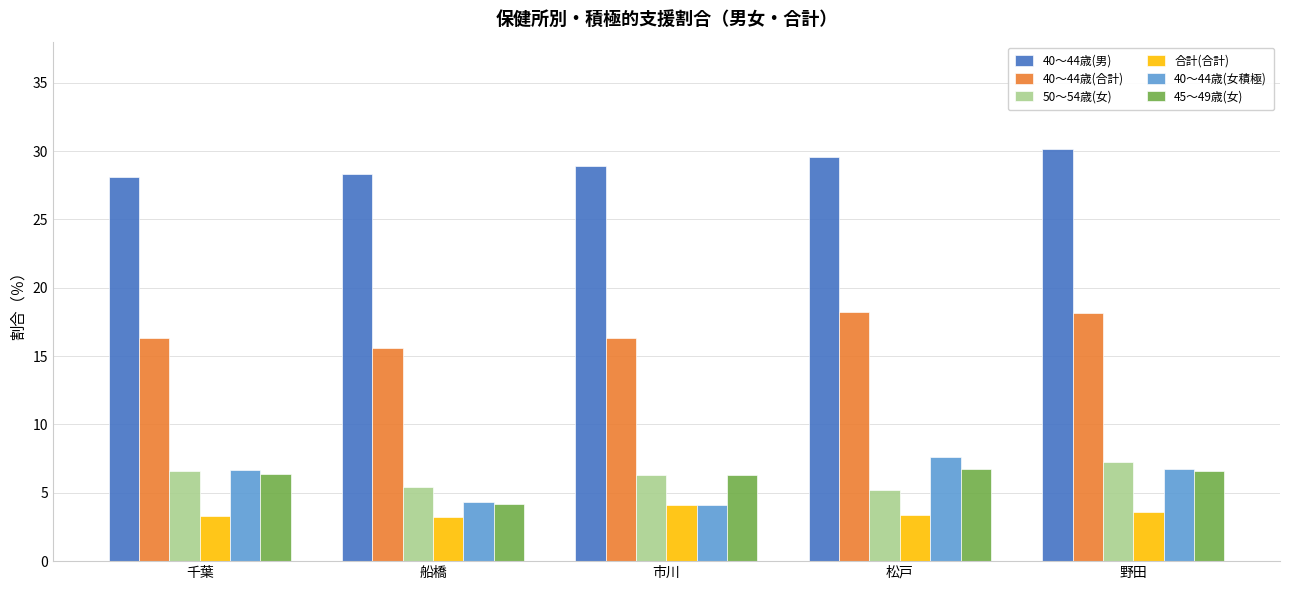

What is the smallest value displayed?

3.2